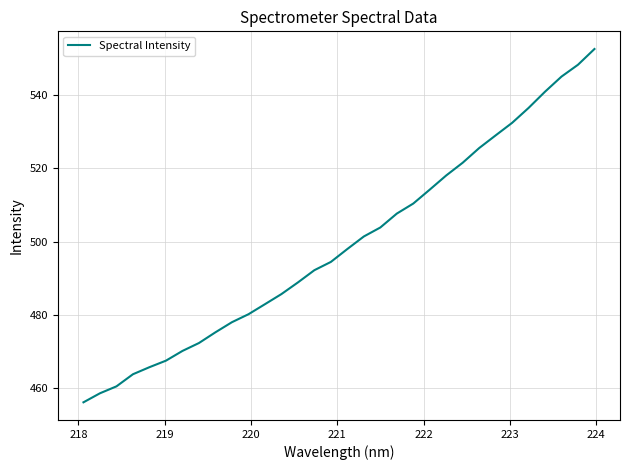

What is the greatest value displayed?

552.6